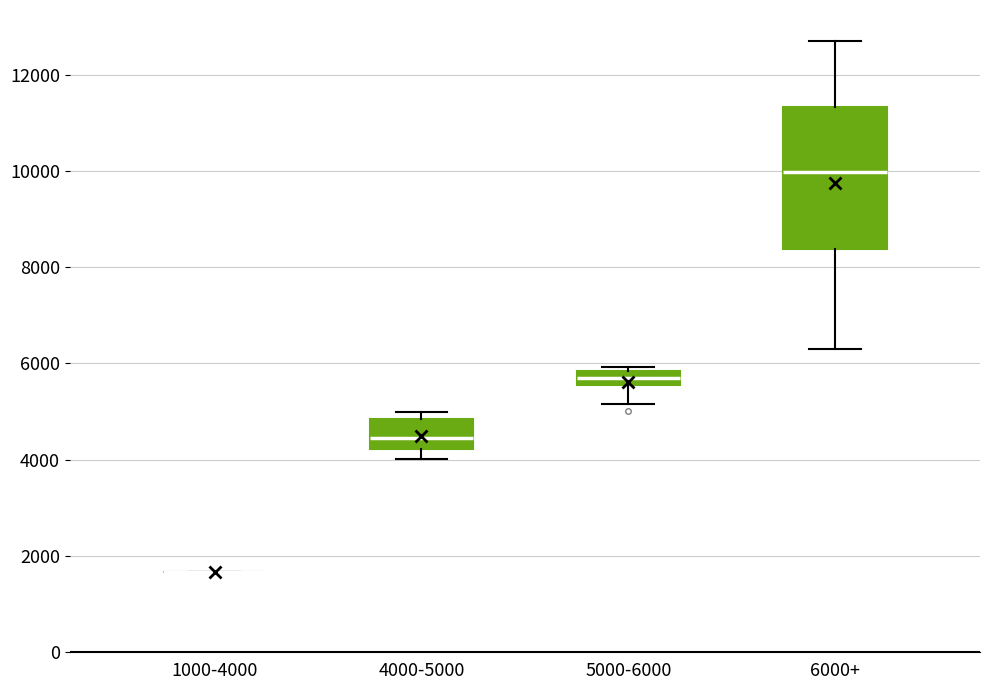

Where does the median line of the box for 6000+ sit on the y-axis? The values are not printed on the chart, so give them approximately, as read against the axis.

10000